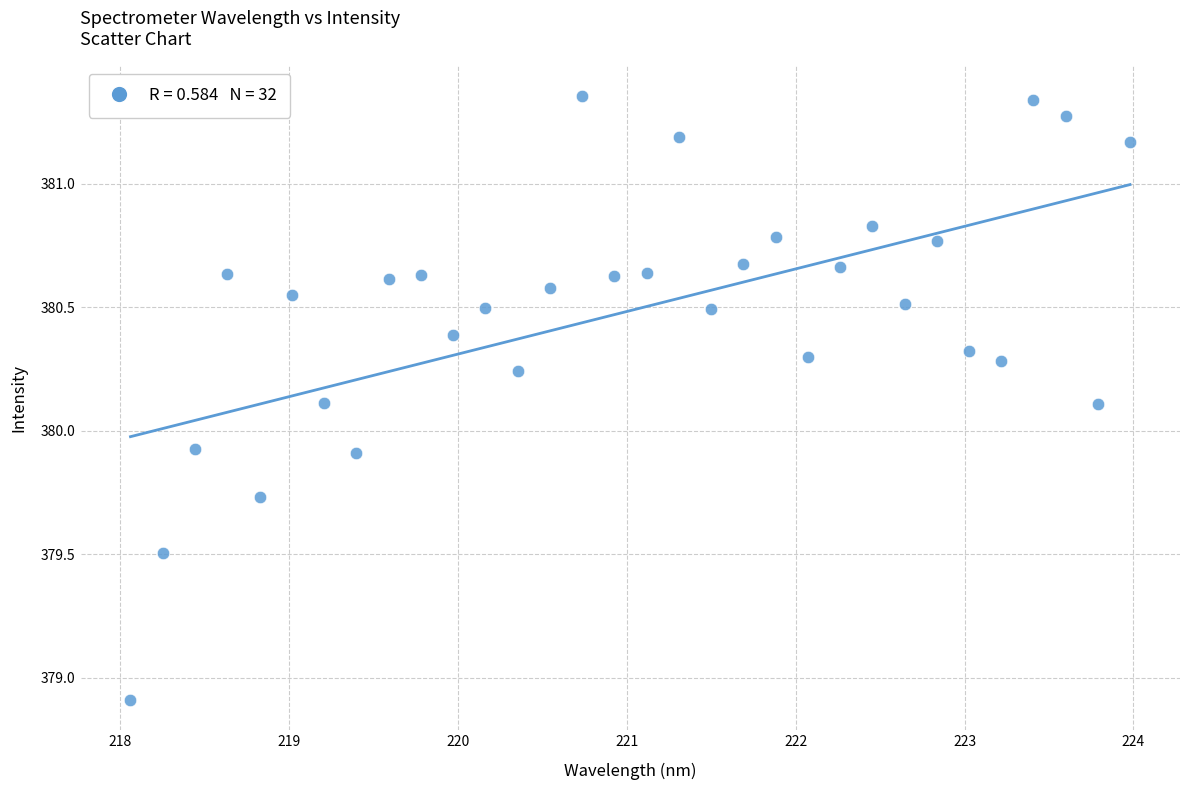

What is the range of Y values (max minus min)?

2.4